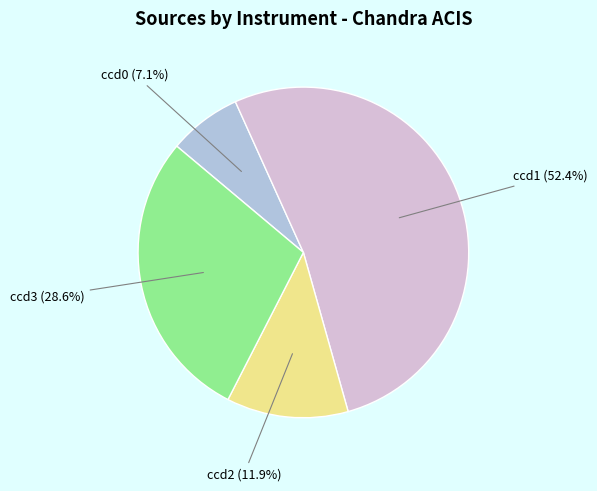

To the nearest percent, what is the difference between the largest and smallest slice percentages?

45%